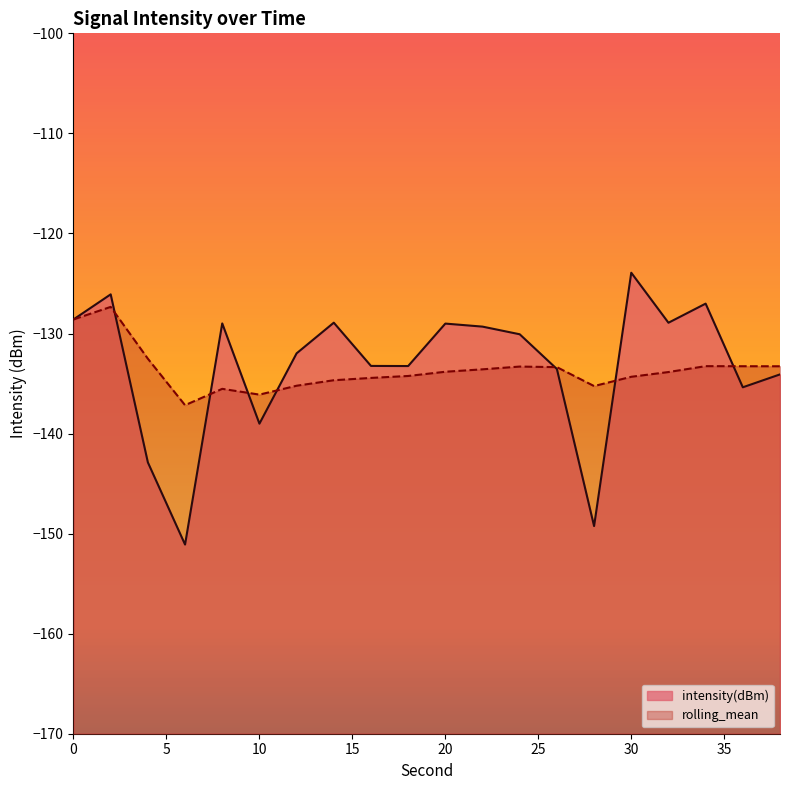

How many lines are shown in the chart?

2